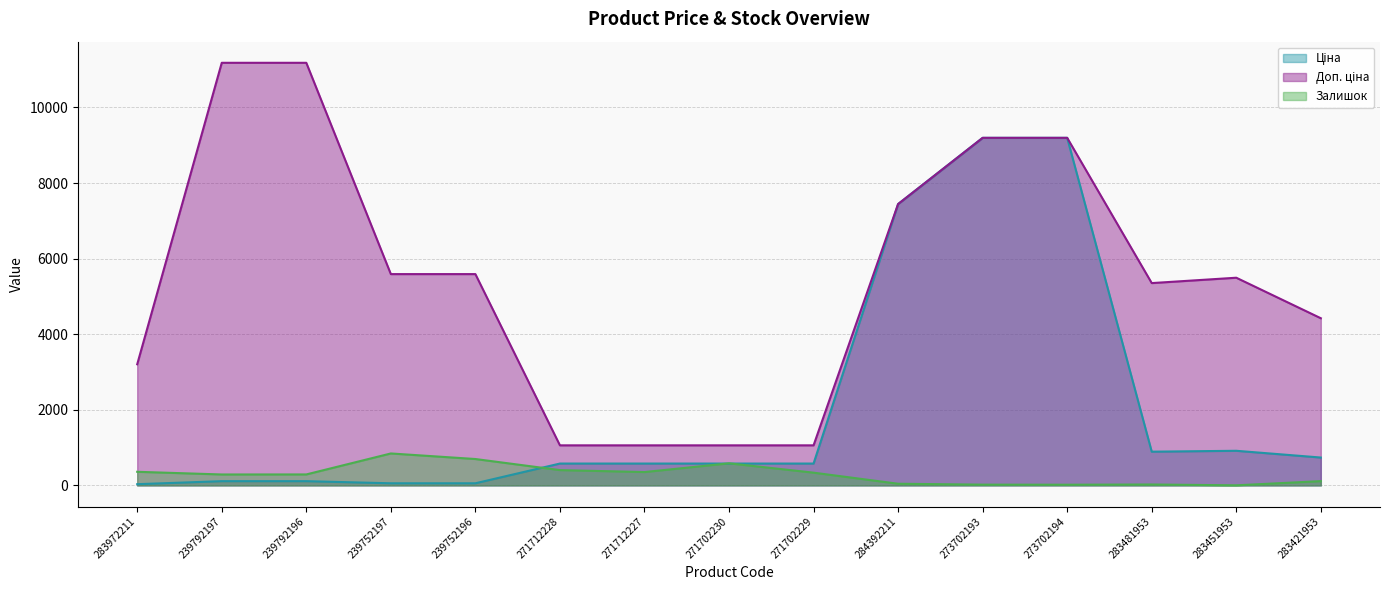

Rank the categories by Доп. ціна value from highest to lowest.

239792197, 239792196, 273702193, 273702194, 284392211, 239752197, 239752196, 283451953, 283481953, 283421953, 283972211, 271712228, 271712227, 271702230, 271702229